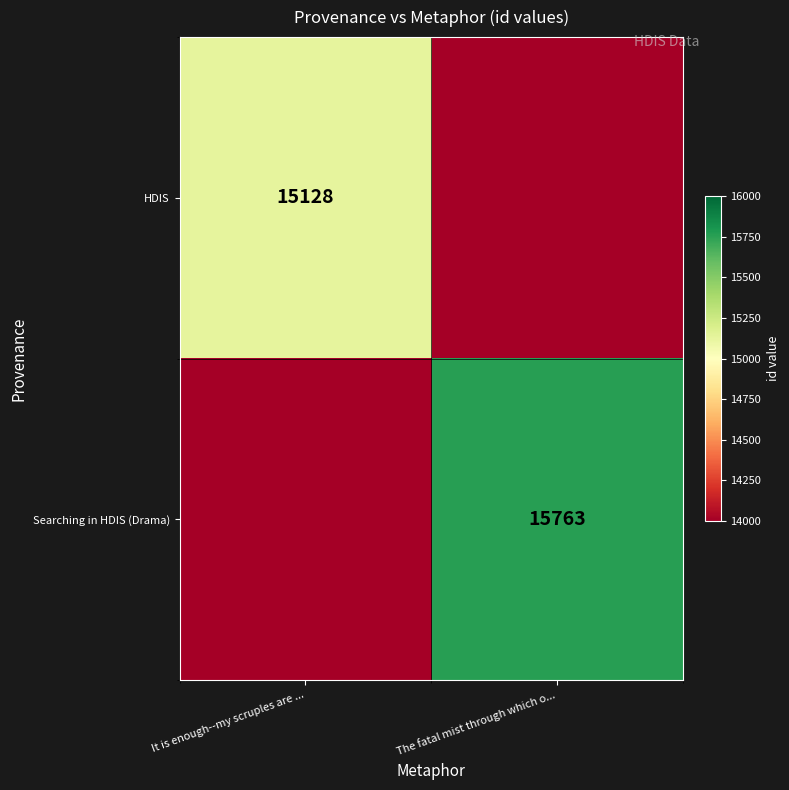

List the labels in order of Searching in HDIS (Drama) value, largest first.

It is enough--my scruples are ..., The fatal mist through which o...